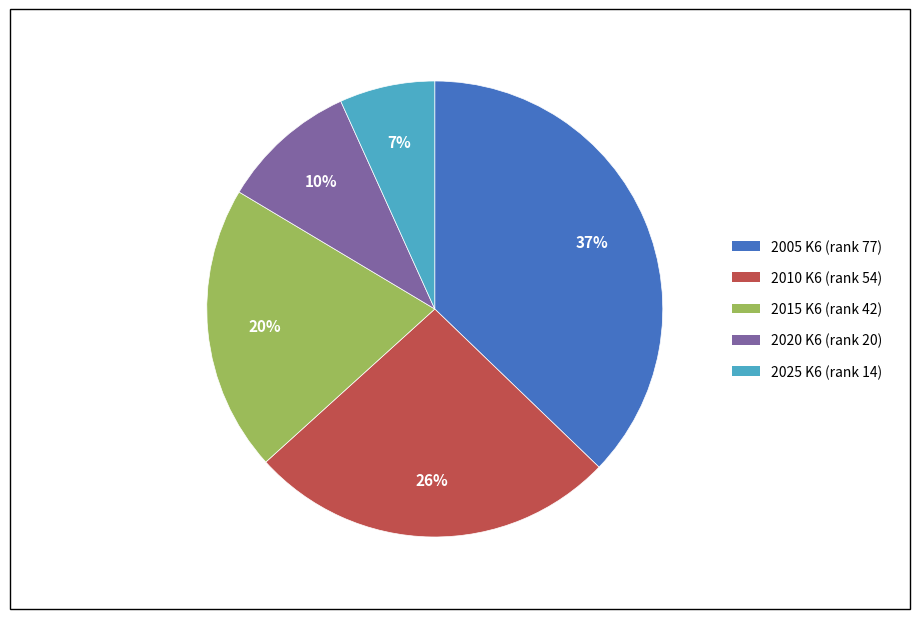

Which category has the smallest portion of the pie?

2025 K6 (rank 14)